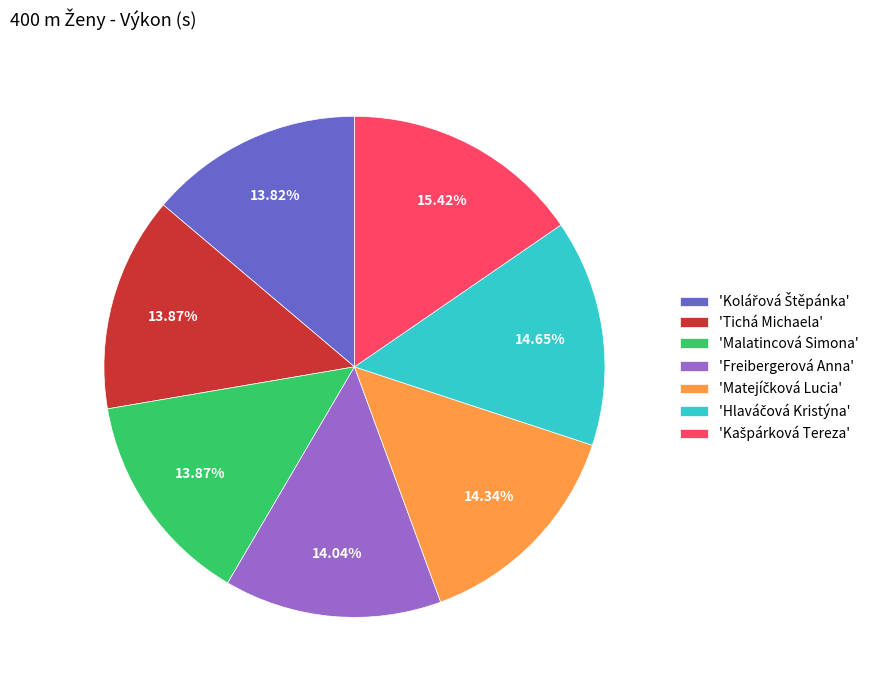

How many segments does this pie chart have?

7